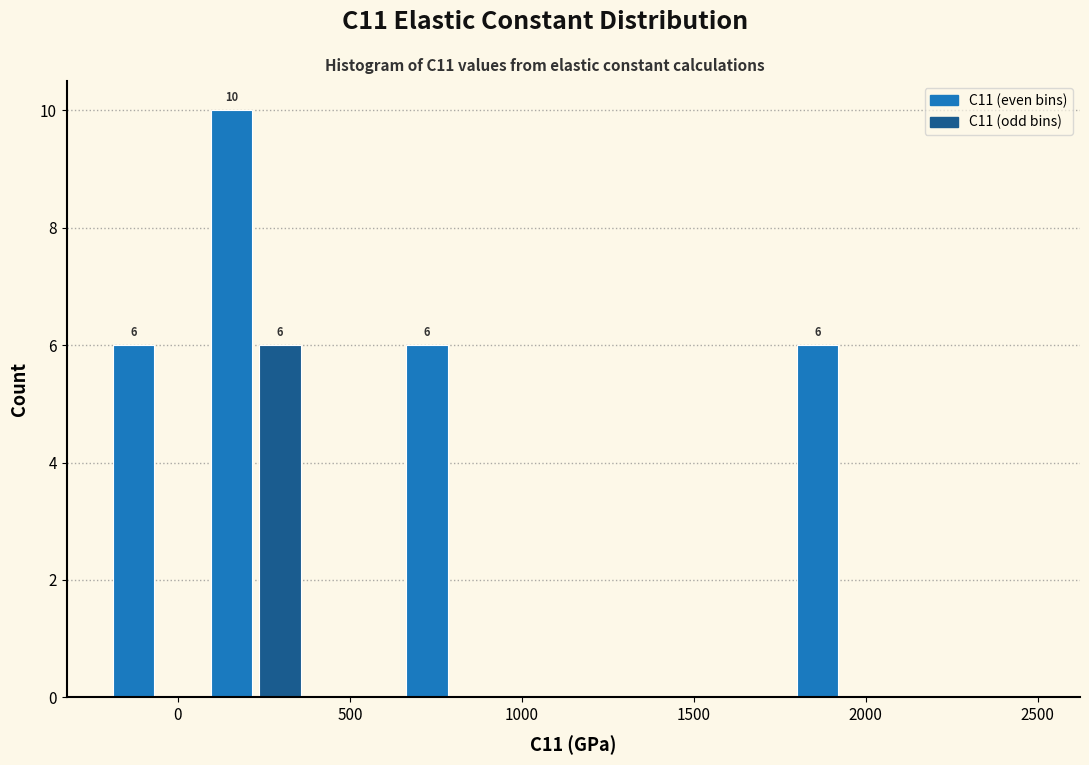

Around what value on the x-axis is the tallest bar? Give the approximate position of its centre, as read against the axis.

150